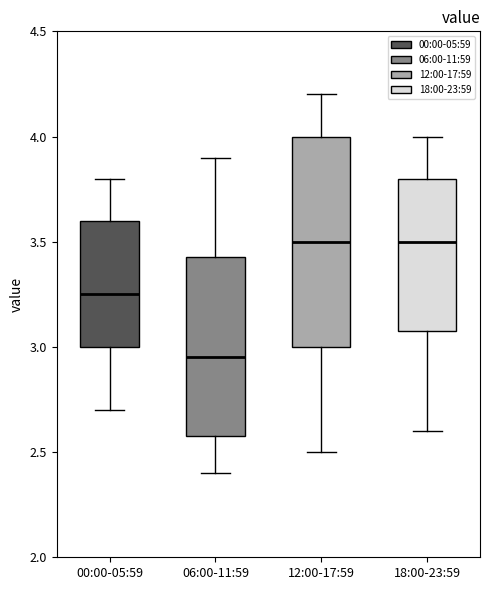

Which box is the tallest, from its lower edge to its upper edge?

12:00-17:59